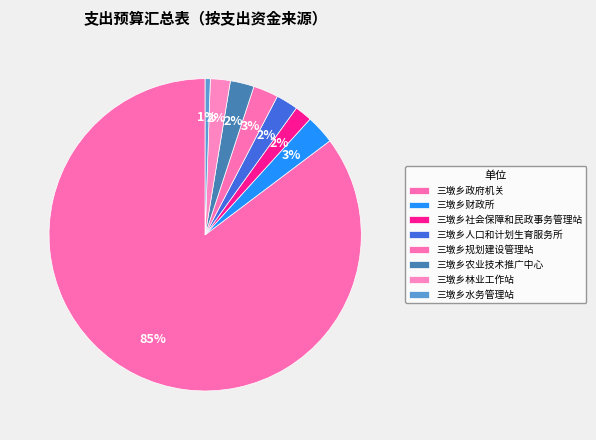

Combined, do 三墩乡农业技术推广中心 and 三墩乡政府机关 account for over 50%?

Yes